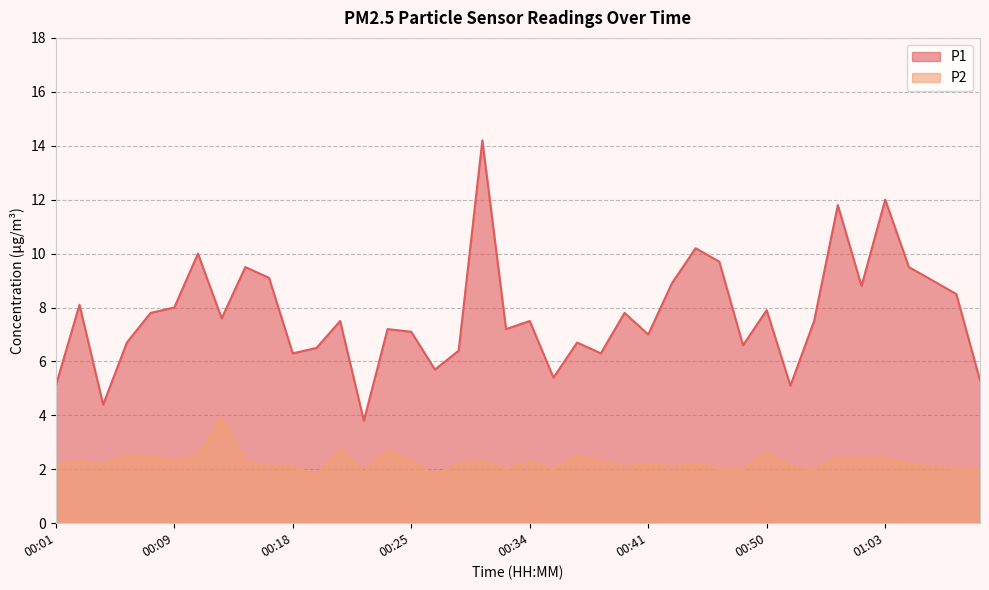

True or false: P2 and P1 intersect in this chart.

False